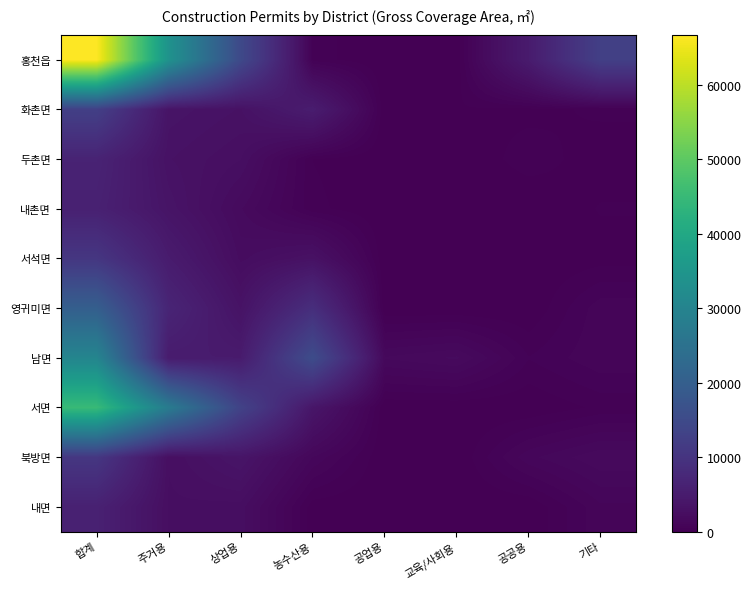

What is the difference between the highest and lowest values at 상업용?

12892.7